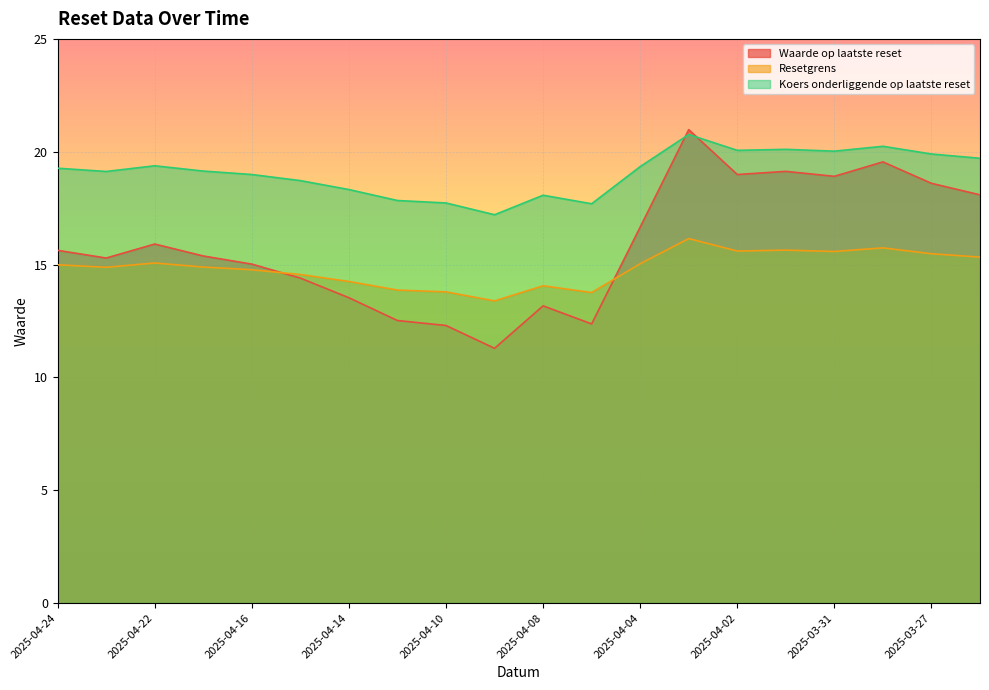

Reading left to right, extract all data points from this chart.

Waarde op laatste reset: 2025-04-24=15.6	2025-04-23=15.3	2025-04-22=15.9	2025-04-17=15.4	2025-04-16=15.0	2025-04-15=14.4	2025-04-14=13.5	2025-04-11=12.5	2025-04-10=12.3	2025-04-09=11.3	2025-04-08=13.2	2025-04-07=12.4	2025-04-04=16.7	2025-04-03=21.0	2025-04-02=19.0	2025-04-01=19.1	2025-03-31=18.9	2025-03-28=19.6	2025-03-27=18.6	2025-03-26=18.1
Resetgrens: 2025-04-24=15.0	2025-04-23=14.9	2025-04-22=15.1	2025-04-17=14.9	2025-04-16=14.8	2025-04-15=14.6	2025-04-14=14.2	2025-04-11=13.9	2025-04-10=13.8	2025-04-09=13.4	2025-04-08=14.1	2025-04-07=13.8	2025-04-04=15.0	2025-04-03=16.1	2025-04-02=15.6	2025-04-01=15.6	2025-03-31=15.6	2025-03-28=15.7	2025-03-27=15.5	2025-03-26=15.3
Koers onderliggende op laatste reset: 2025-04-24=19.3	2025-04-23=19.1	2025-04-22=19.4	2025-04-17=19.1	2025-04-16=19.0	2025-04-15=18.7	2025-04-14=18.3	2025-04-11=17.8	2025-04-10=17.7	2025-04-09=17.2	2025-04-08=18.1	2025-04-07=17.7	2025-04-04=19.3	2025-04-03=20.8	2025-04-02=20.1	2025-04-01=20.1	2025-03-31=20.0	2025-03-28=20.2	2025-03-27=19.9	2025-03-26=19.7